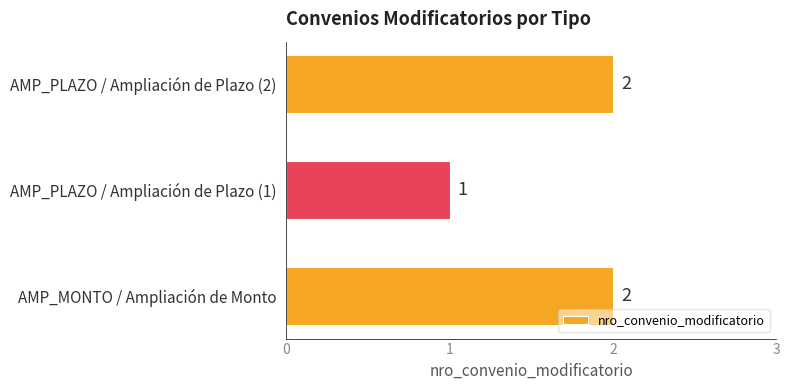

What is the minimum value shown in the chart?

1